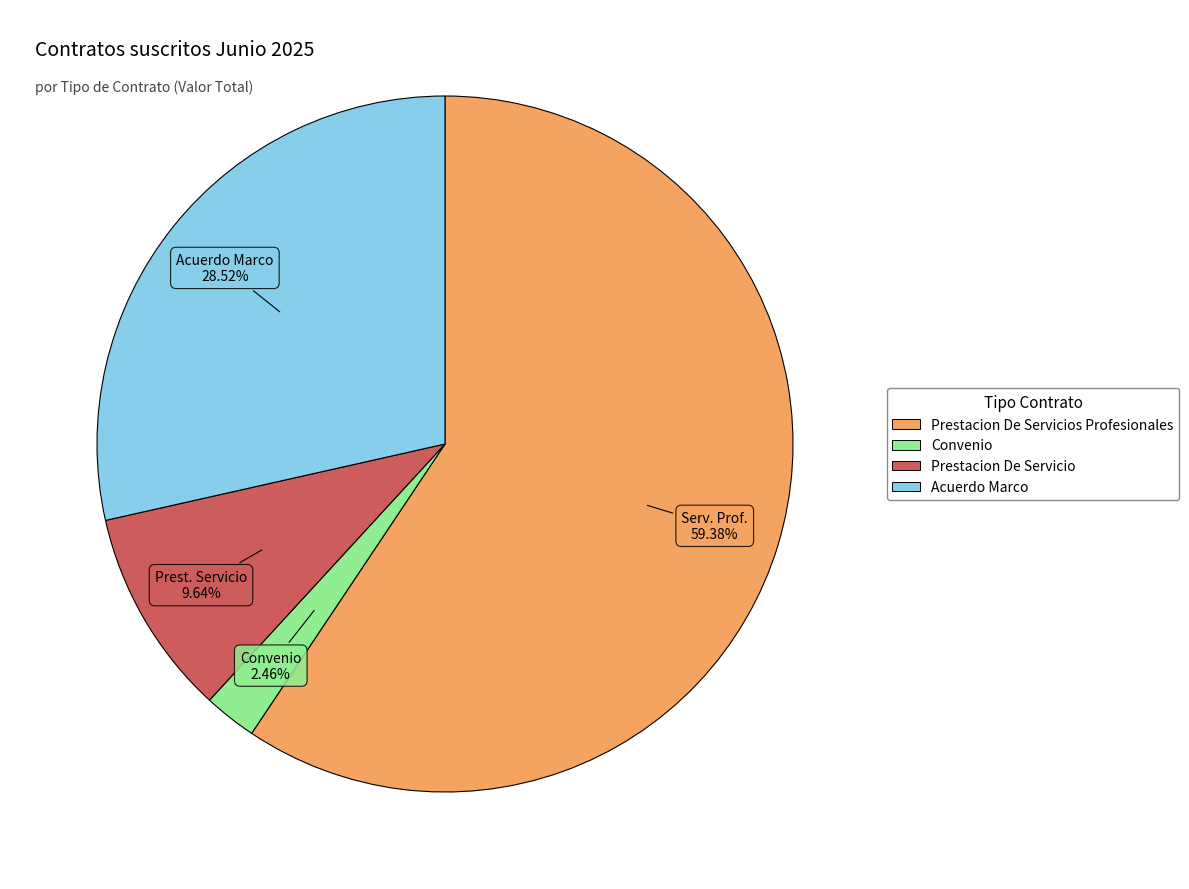

How many segments does this pie chart have?

4